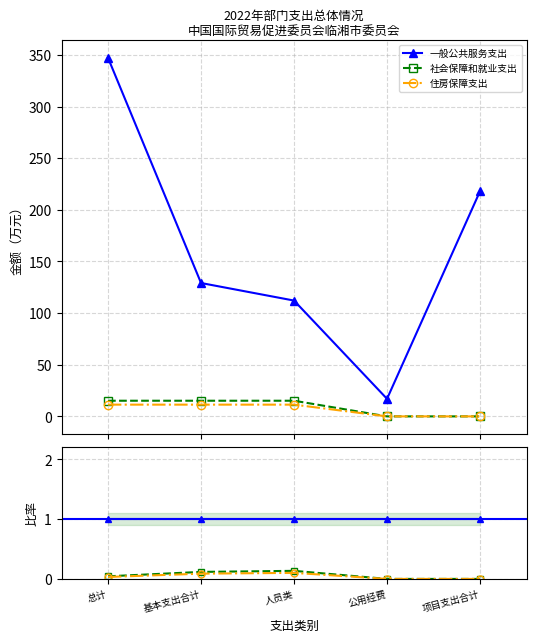

What is the value of the 住房保障支出 point at the 2nd from the left?

0.1